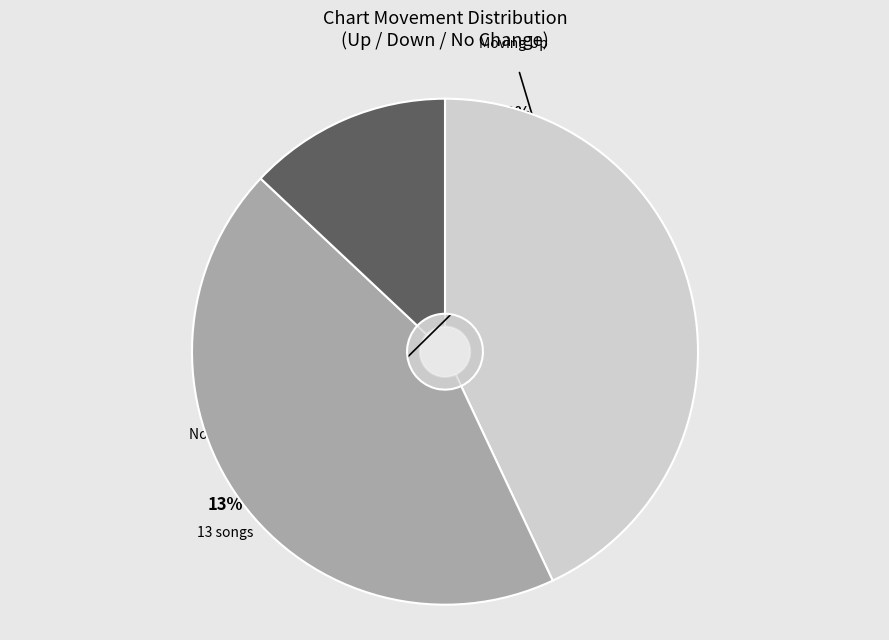

To the nearest percent, what is the combined percentage of up and -?

56%